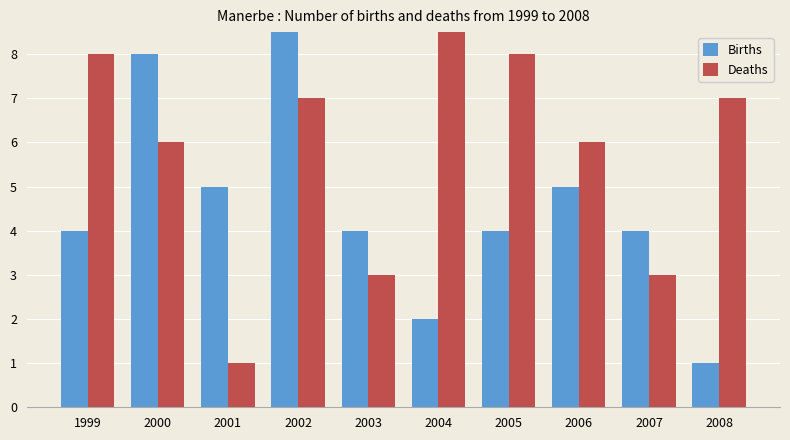

What value does the Births series have at 2005?

4